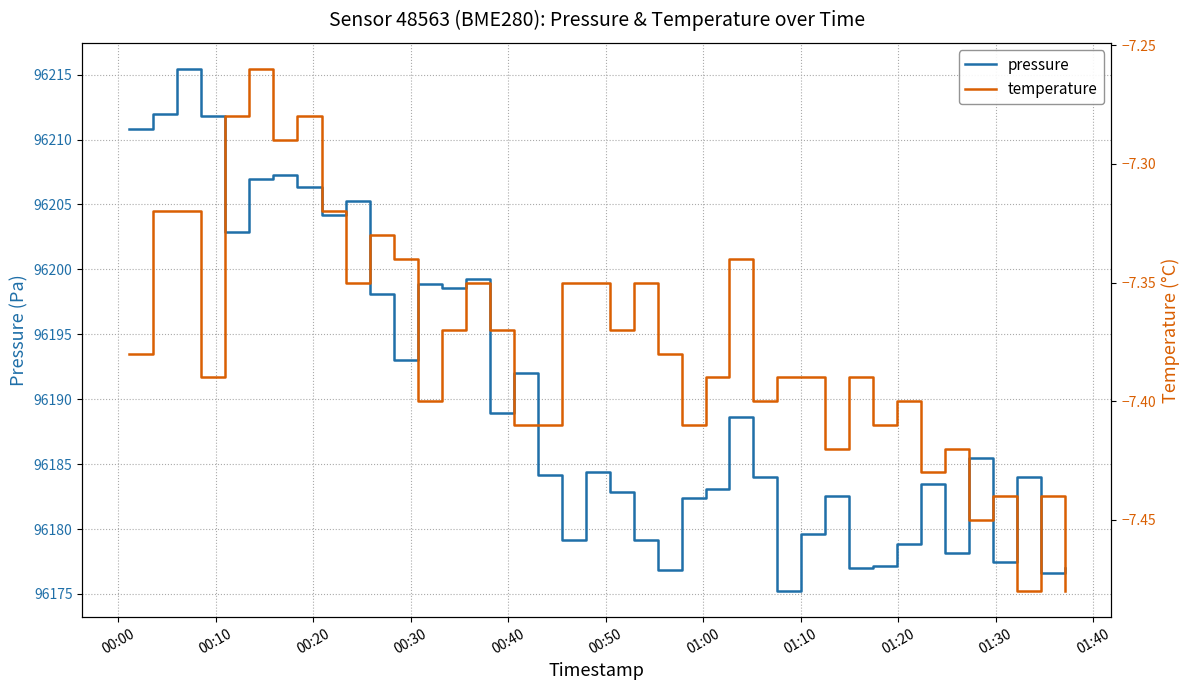

True or false: temperature and pressure intersect in this chart.

False